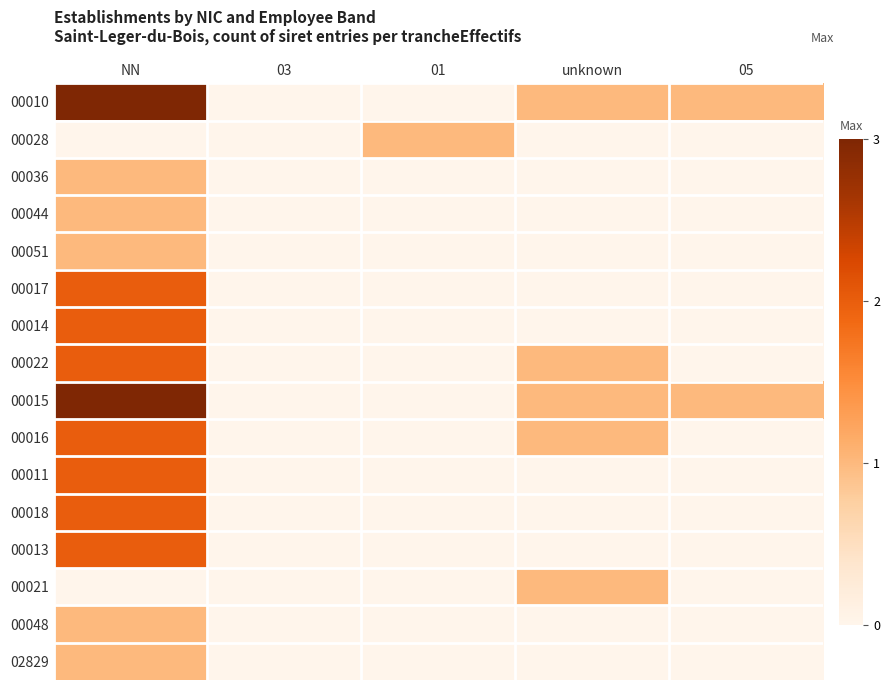

Count the 00048 values in the range 0 to 1.

5